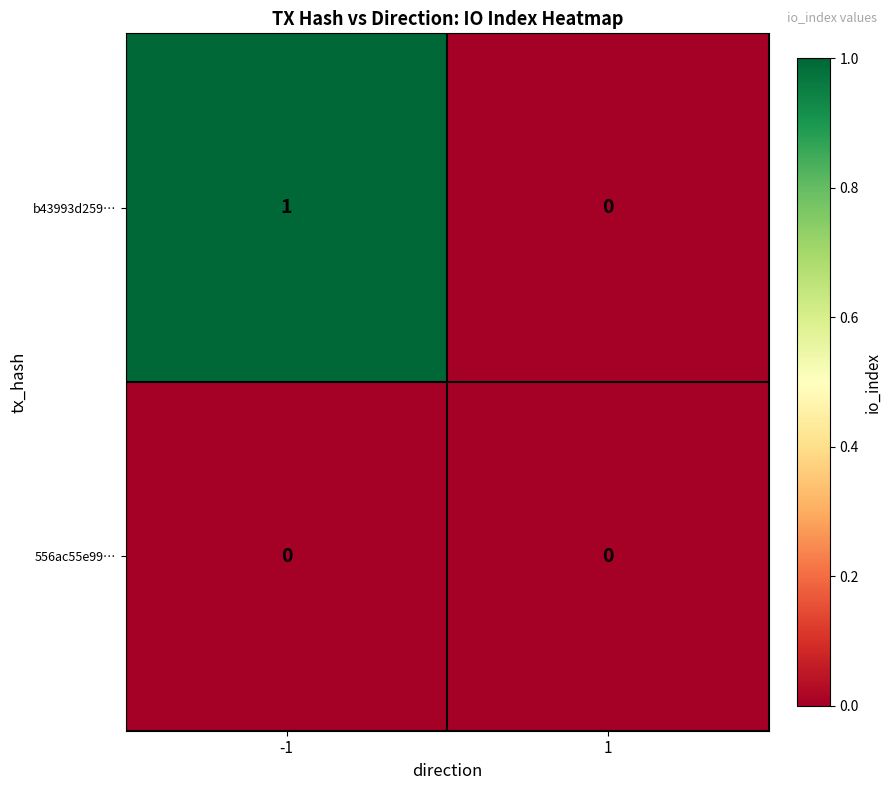

How many categories are shown in the chart?

2